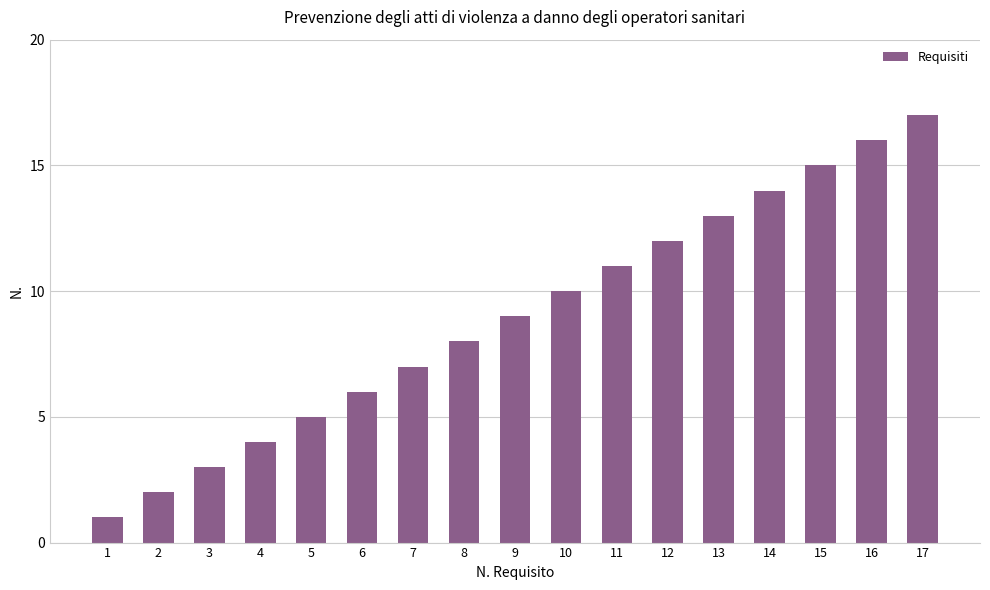

Are the bars horizontal?

No